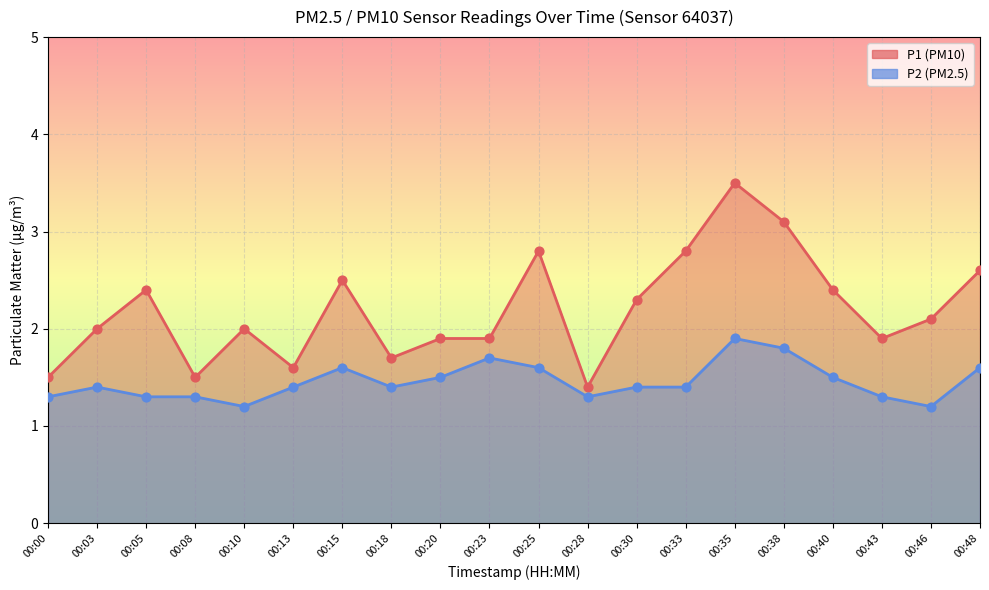

Which series contains the lowest Y value?

P2